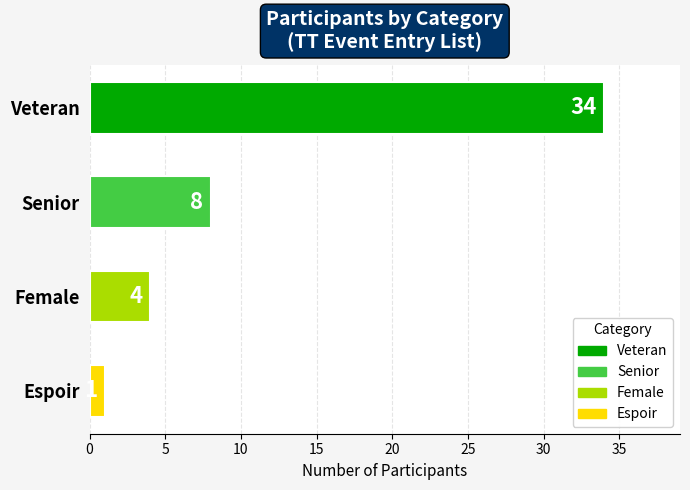

What is the sum of all values?

47